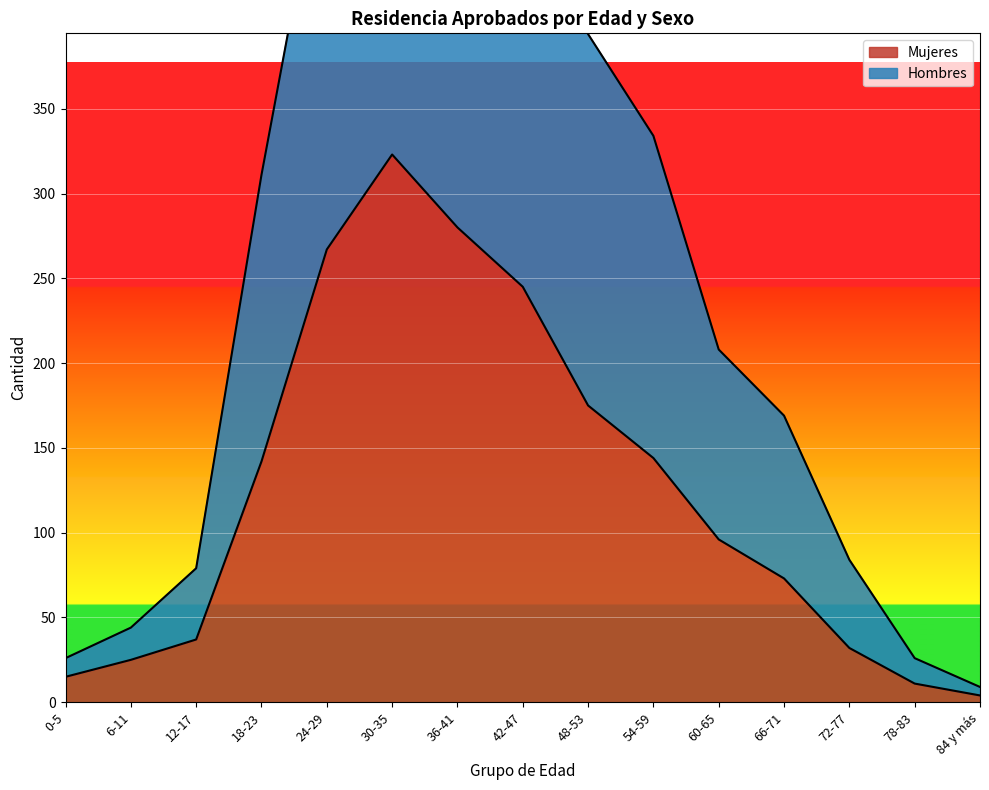

Reading left to right, transcribe all the data shown in this chart.

Hombres: 26	44	79	311	517	666	582	506	394	334	208	169	84	26	9
Mujeres: 15	25	37	142	267	323	280	245	175	144	96	73	32	11	4